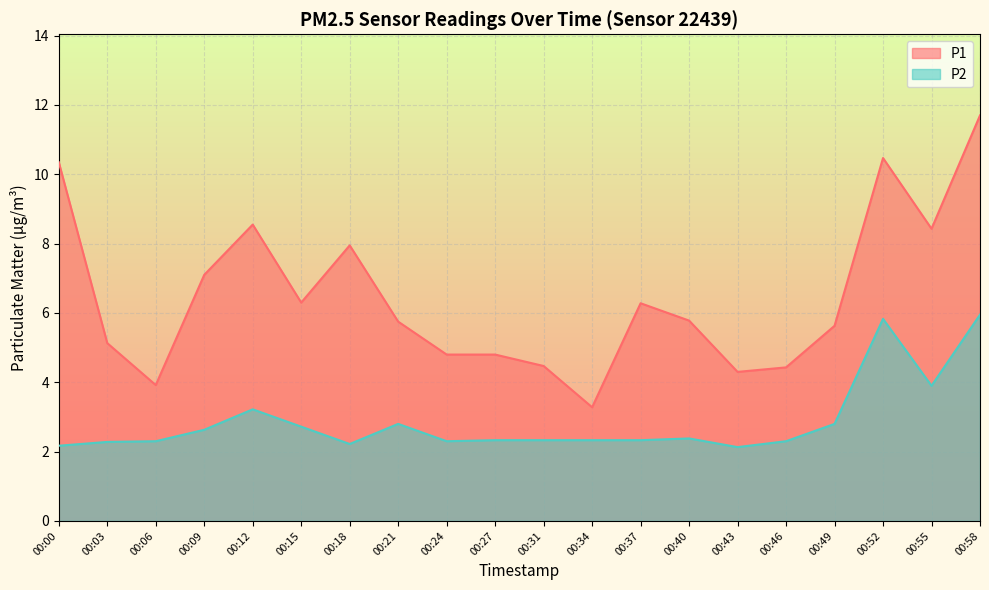

Reading right to left, list all the values displayed in this chart.

P1: 00:58=11.7	00:55=8.4	00:52=10.5	00:49=5.6	00:46=4.4	00:43=4.3	00:40=5.8	00:37=6.3	00:34=3.3	00:31=4.5	00:27=4.8	00:24=4.8	00:21=5.8	00:18=8.0	00:15=6.3	00:12=8.6	00:09=7.1	00:06=3.9	00:03=5.1	00:00=10.3
P2: 00:58=6.0	00:55=3.9	00:52=5.8	00:49=2.8	00:46=2.3	00:43=2.1	00:40=2.4	00:37=2.3	00:34=2.3	00:31=2.3	00:27=2.3	00:24=2.3	00:21=2.8	00:18=2.2	00:15=2.7	00:12=3.2	00:09=2.6	00:06=2.3	00:03=2.3	00:00=2.2